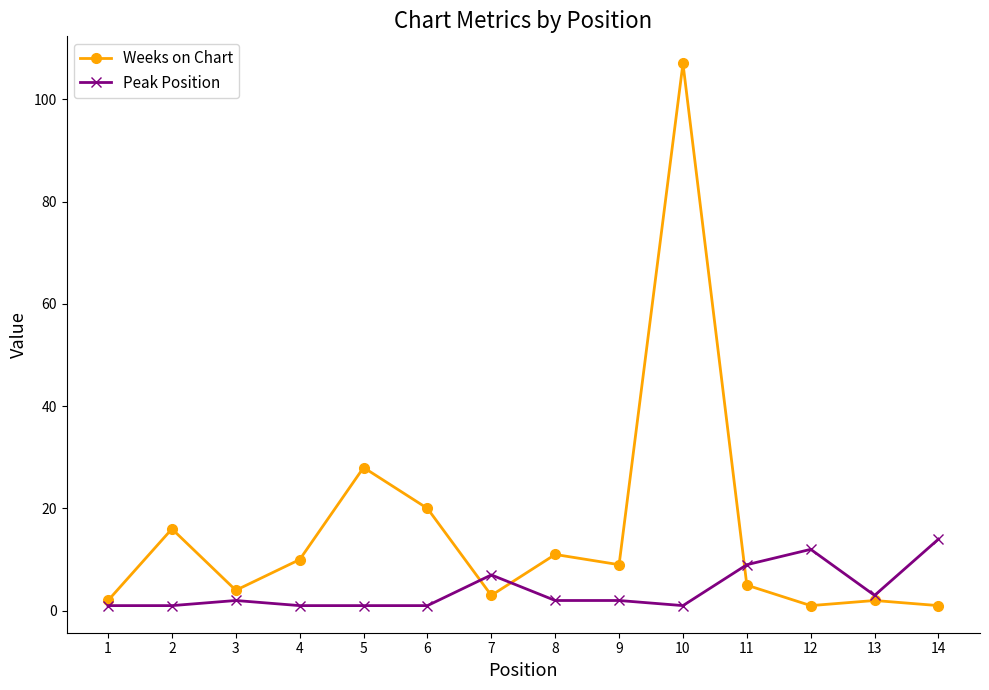

Is this an area chart (filled region under the line)?

No